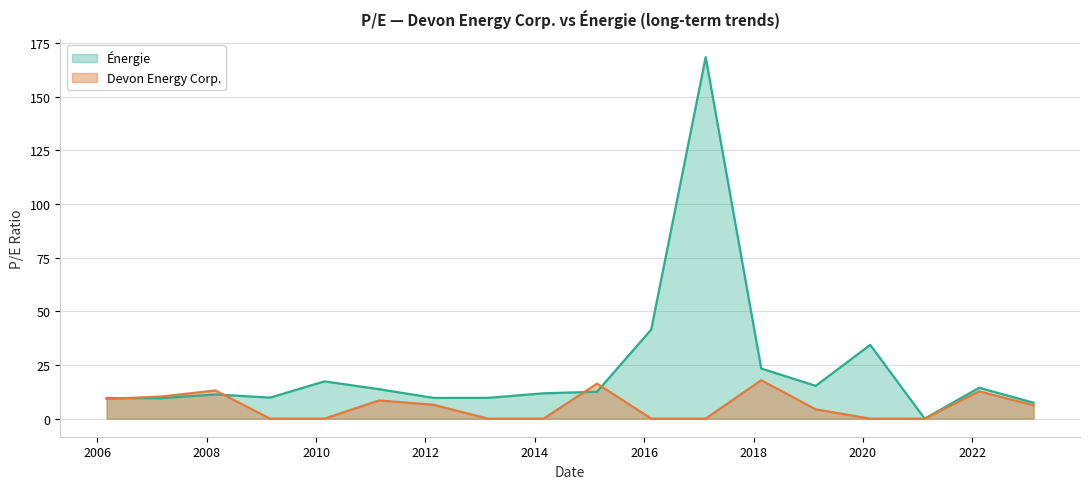

Reading right to left, what are all the values shown in this chart?

Énergie: 2023-02-15=7.4	2022-02-16=14.4	2021-02-17=0.0	2020-02-19=34.4	2019-02-20=15.3	2018-02-21=23.4	2017-02-15=168.5	2016-02-17=41.5	2015-02-20=12.6	2014-02-28=11.8	2013-02-21=9.7	2012-02-24=9.7	2011-02-25=13.7	2010-02-25=17.4	2009-02-27=9.8	2008-02-28=11.3	2007-02-28=9.5	2006-03-03=9.6
Devon Energy Corp.: 2023-02-15=6.2	2022-02-16=12.7	2021-02-17=0.0	2020-02-19=0.0	2019-02-20=4.3	2018-02-21=17.9	2017-02-15=0.0	2016-02-17=0.0	2015-02-20=16.3	2014-02-28=0.0	2013-02-21=0.0	2012-02-24=6.5	2011-02-25=8.5	2010-02-25=0.0	2009-02-27=0.0	2008-02-28=13.1	2007-02-28=10.3	2006-03-03=9.2